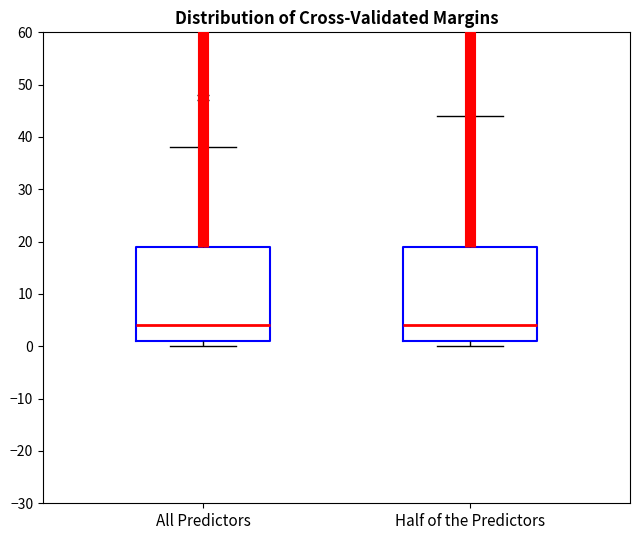

Reading left to right, read every box against the y-axis: the position of its median line, the range the box covers, and the ends of its whiskers. The values are not printed on the chart, so give them approximately, as read against the axis.

All Predictors: median 4, box 1 to 19, whiskers 0 to 38
Half of the Predictors: median 4, box 1 to 19, whiskers 0 to 44